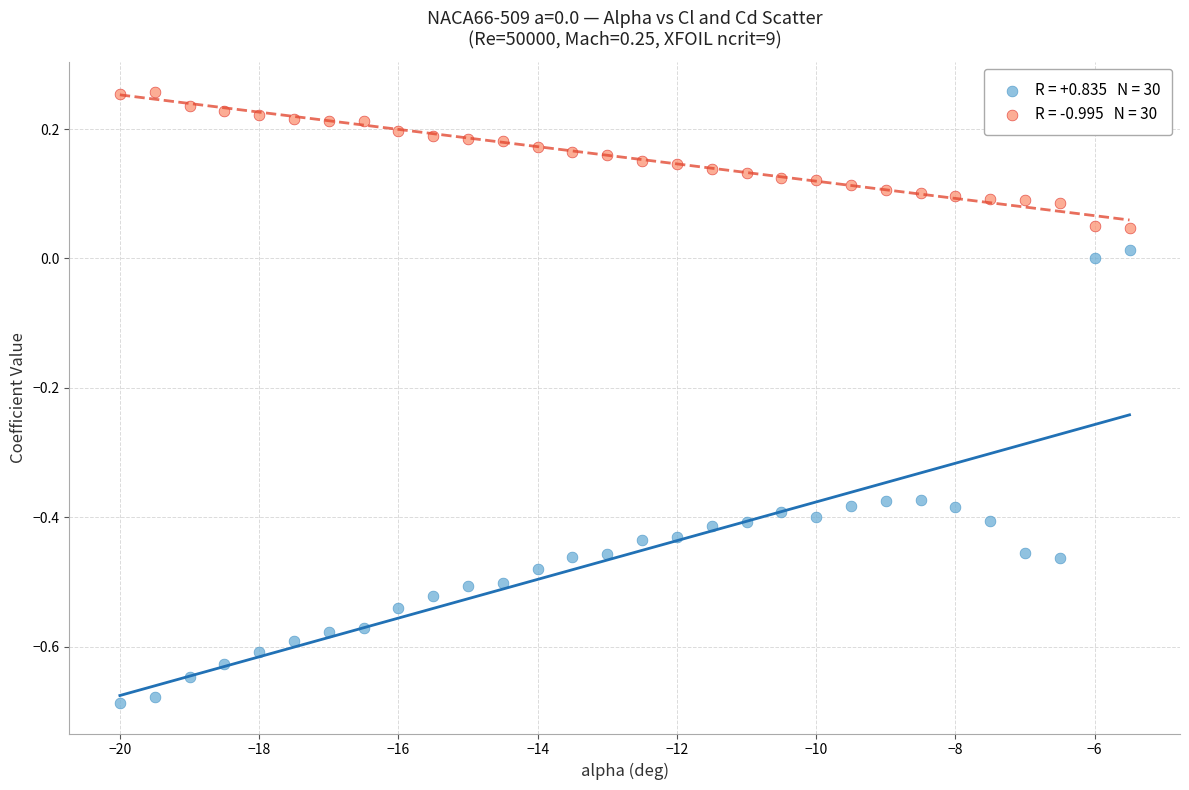

Across all data points, what is the range of Y values (max minus min)?

0.9